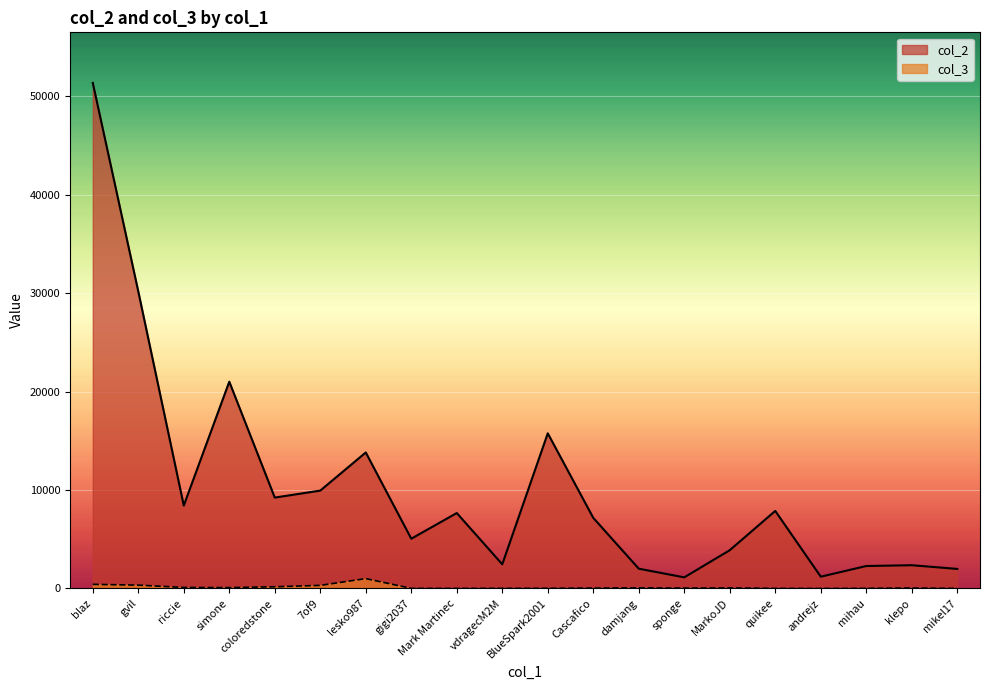

What position from the left is klepo?

19